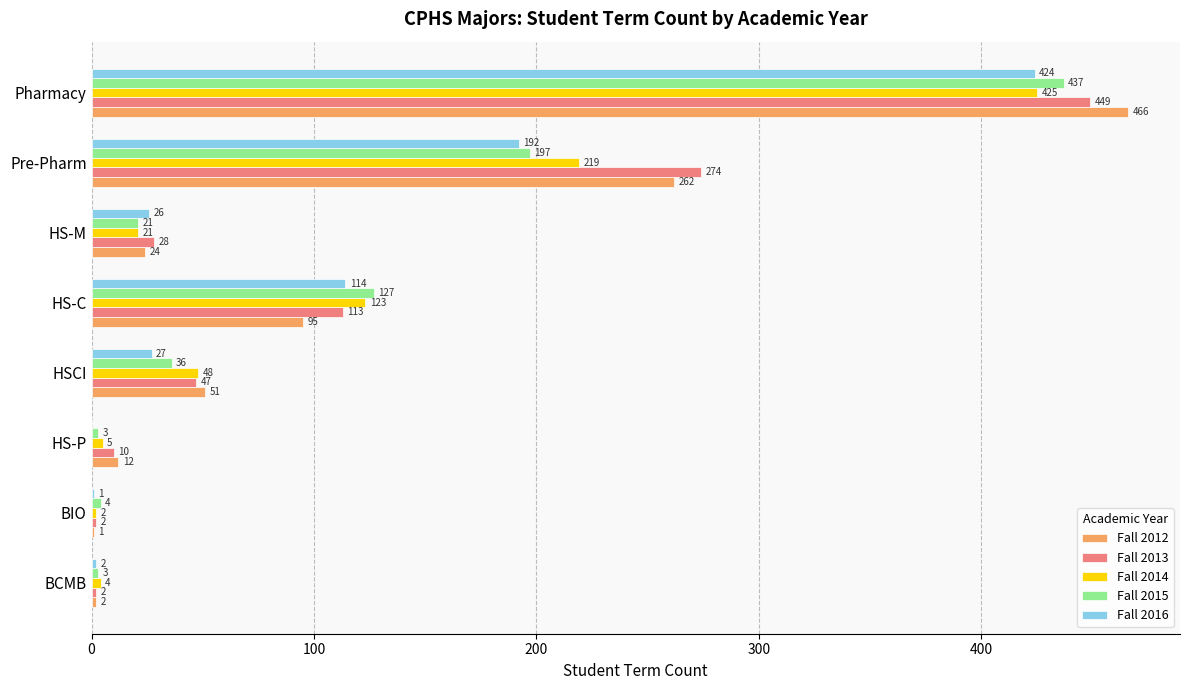

Is the value of Fall 2016 at BCMB greater than the value of Fall 2015 at Pharmacy?

No